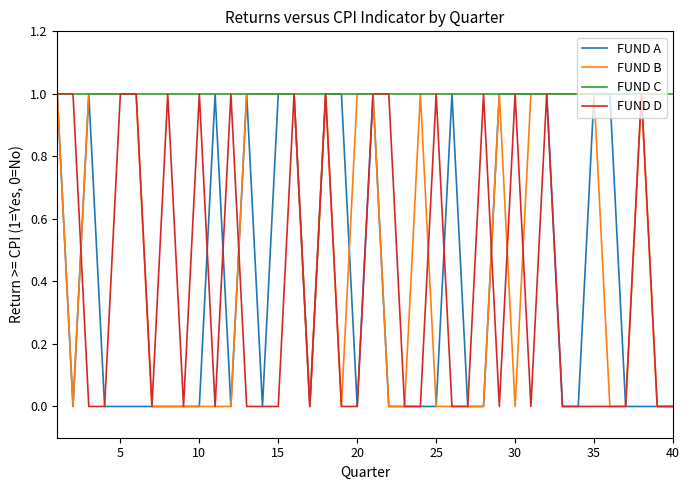

What is the maximum value shown in the chart?

1